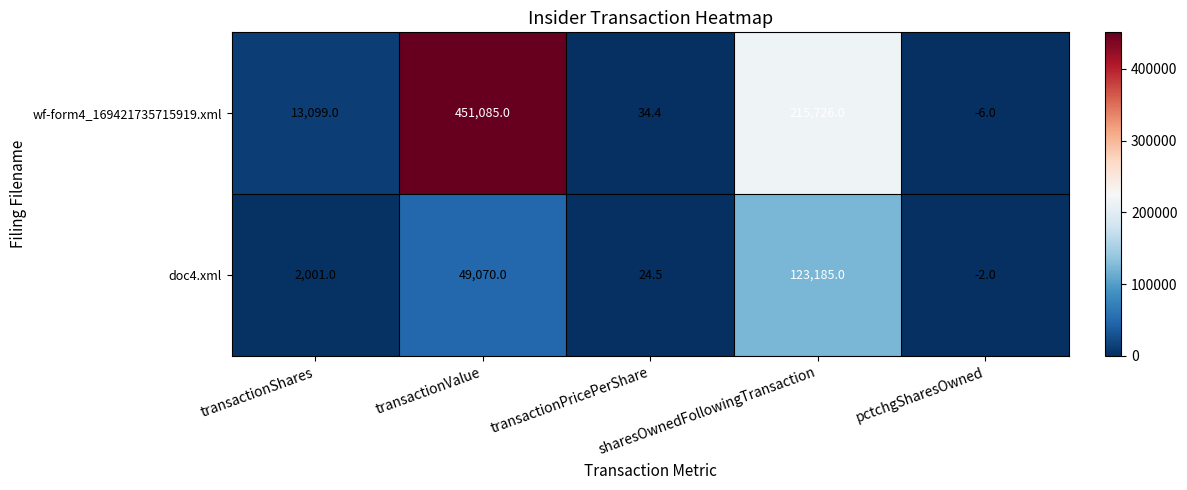

How many values in the doc4.xml series are below 2001?

2